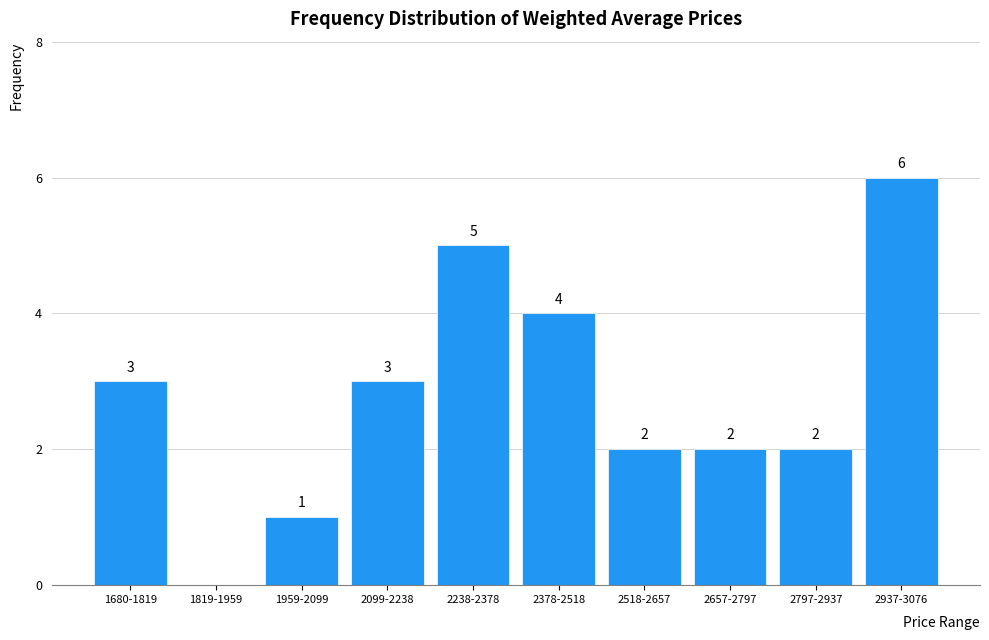

Reading left to right, list all the values displayed in this chart.

1680-1819=3	1819-1959=0	1959-2099=1	2099-2238=3	2238-2378=5	2378-2518=4	2518-2657=2	2657-2797=2	2797-2937=2	2937-3076=6